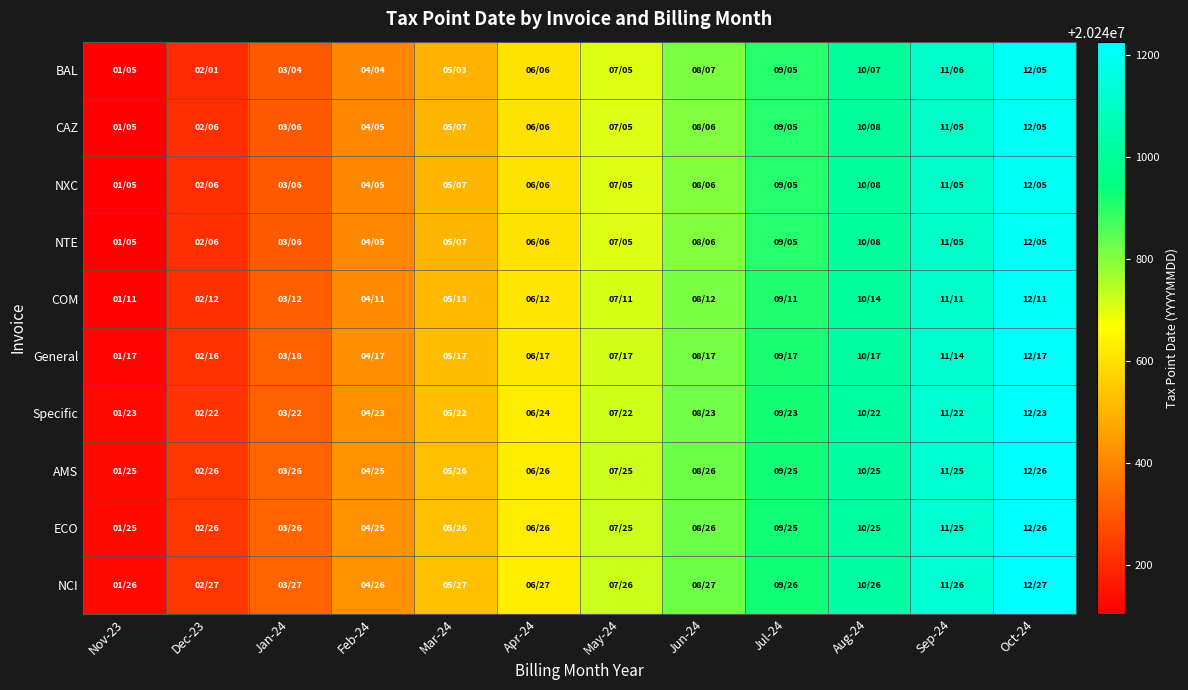

Which label corresponds to the largest value in the chart?

Oct-24